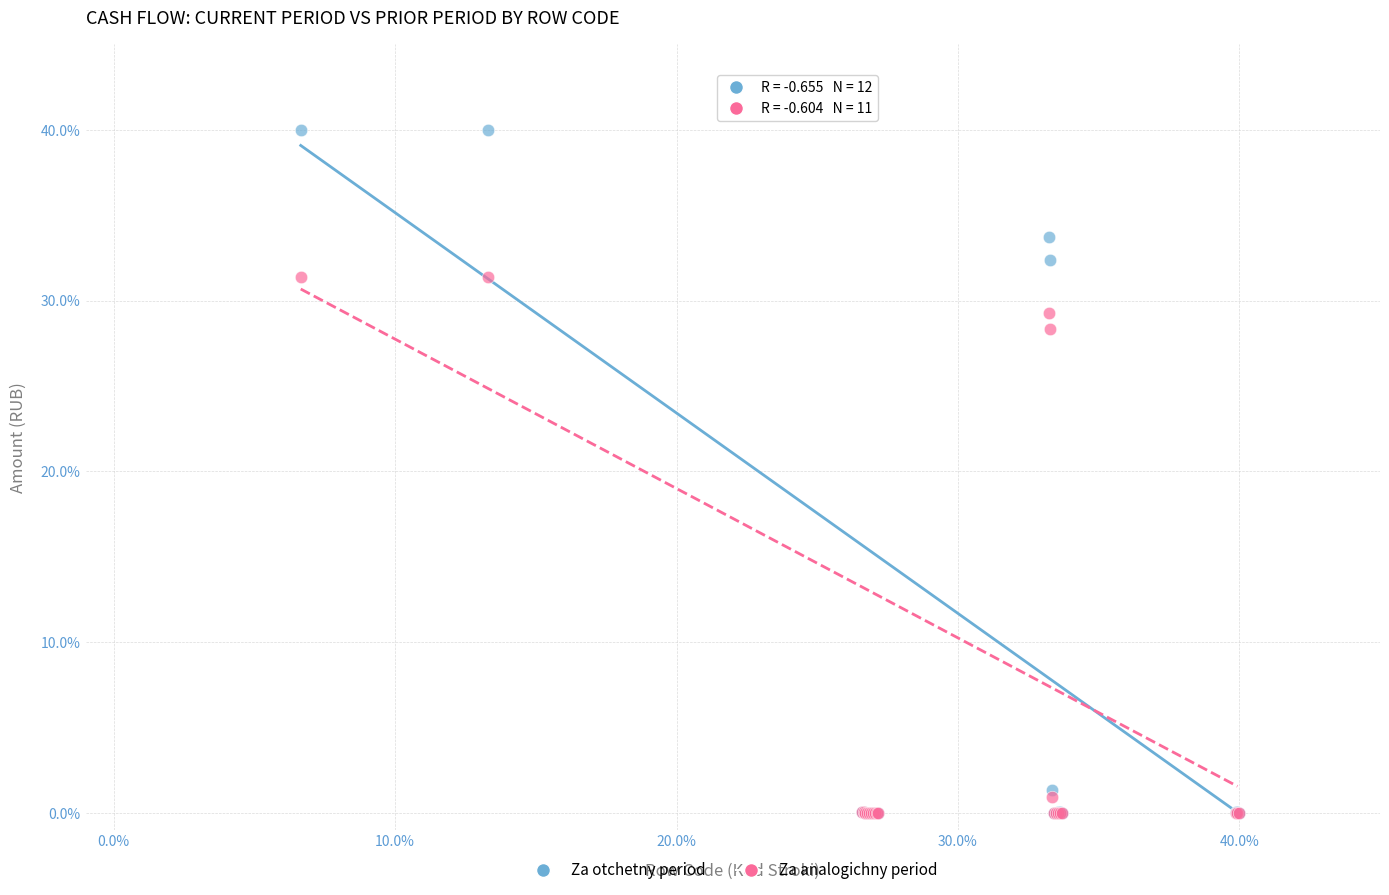

In the Za otchetny period series, what Y value is closest to 20?

32.4